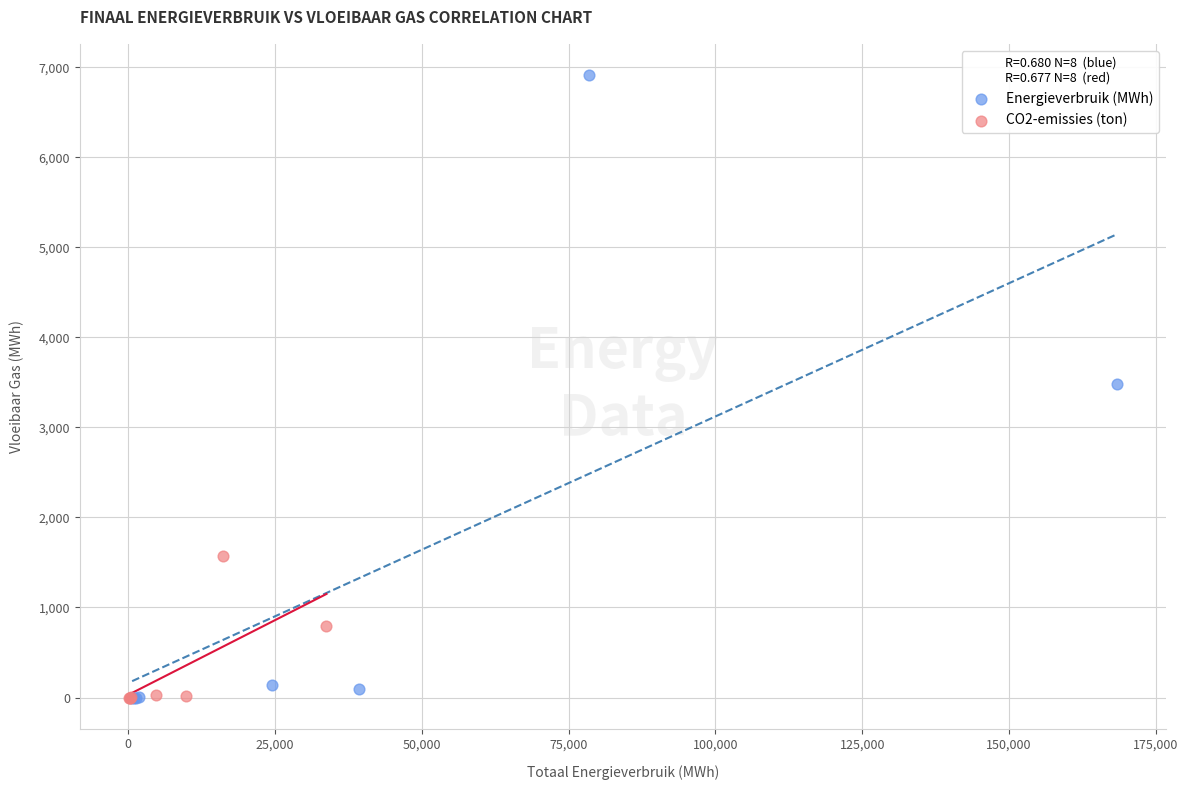

Which series contains the highest Y value?

Energieverbruik (MWh)